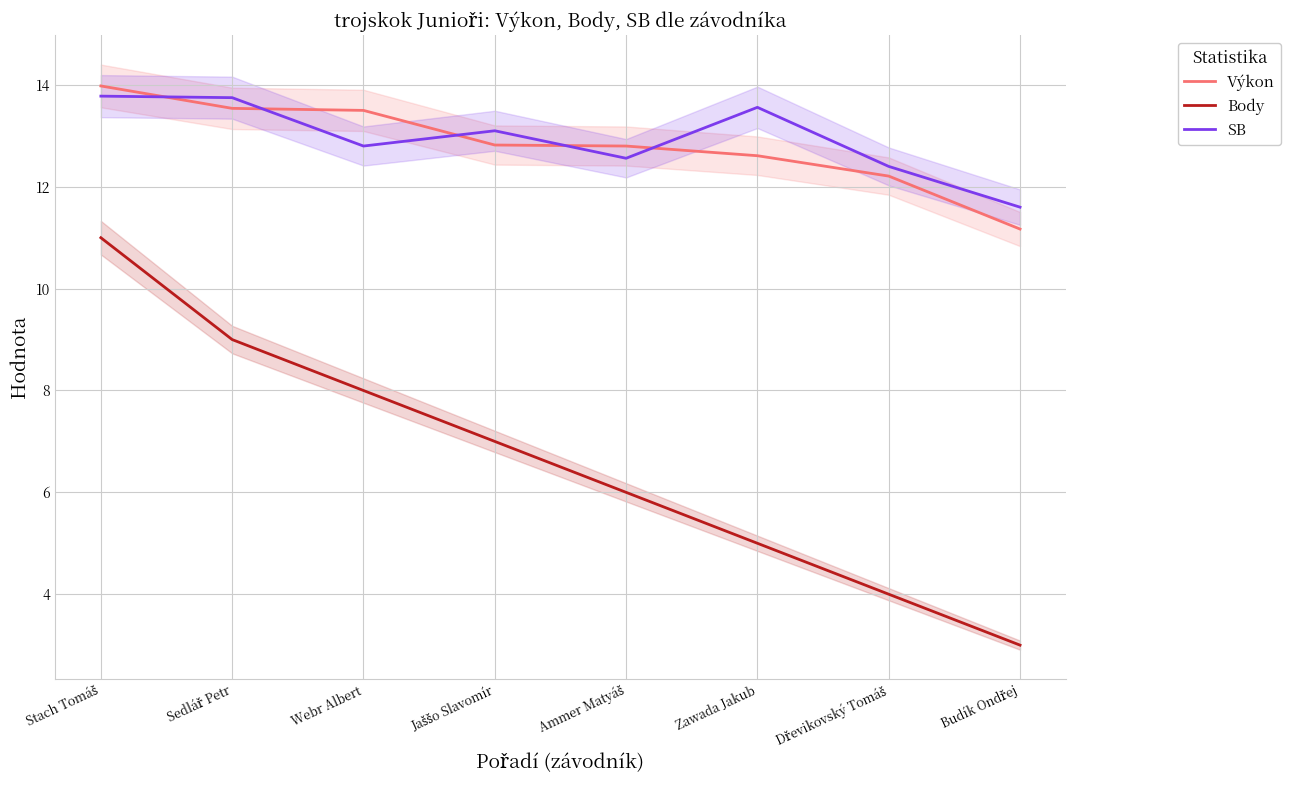

What is the difference between the maximum and minimum values in the SB series?

2.2